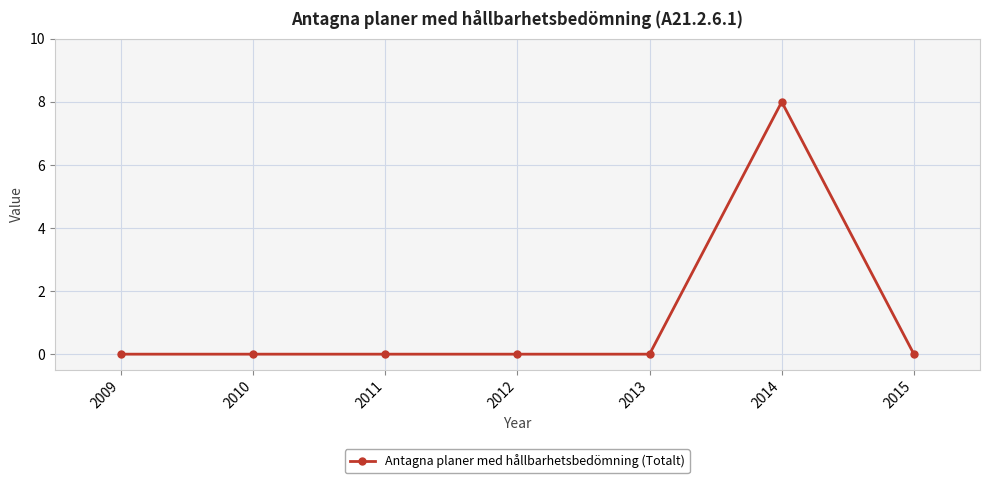

At which category does the chart reach its peak across all series?

2014